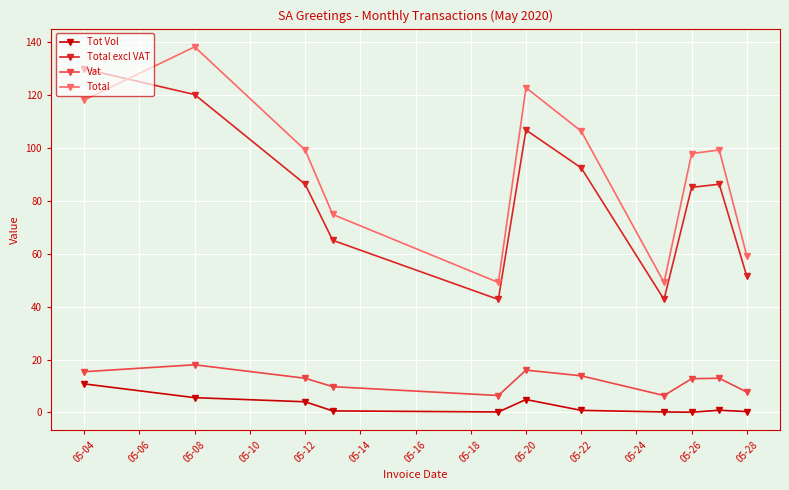

True or false: Total excl VAT has more than 0 interior local peaks.

True